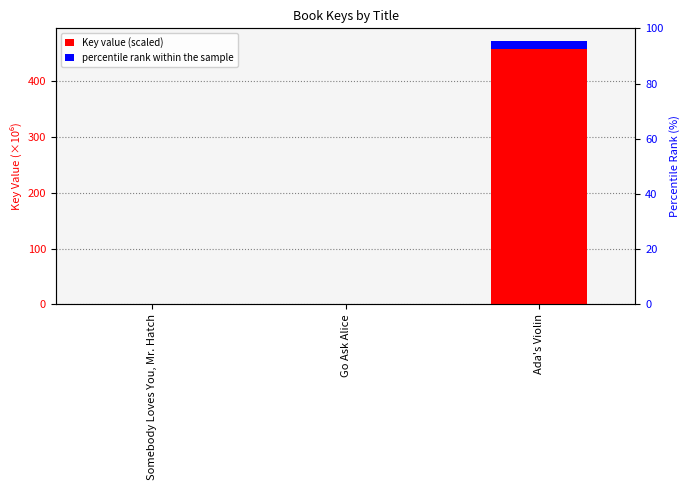

The value of Key value (scaled) at Somebody Loves You, Mr. Hatch is 0.3. True or false?

True